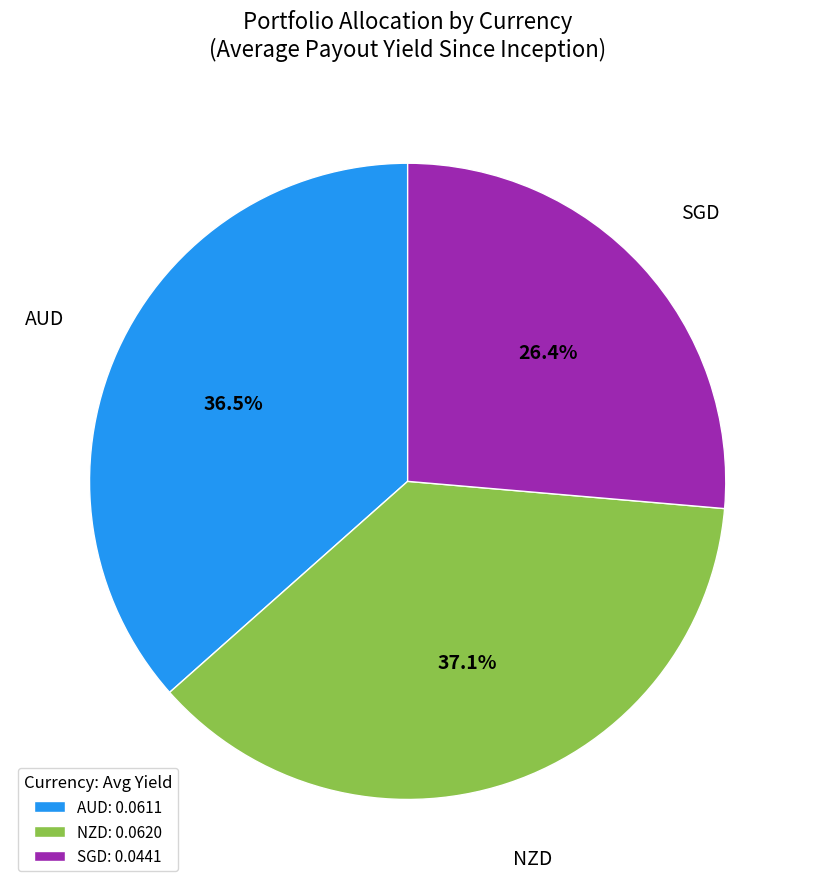

To the nearest percent, what portion does SGD represent?

26%